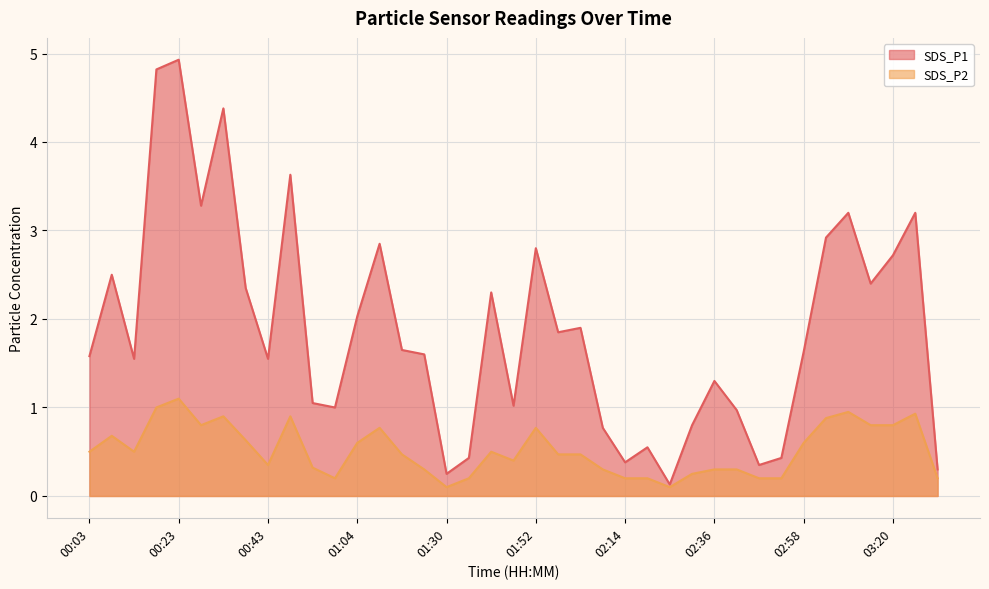

Which category has the lowest value across all series?

01:30